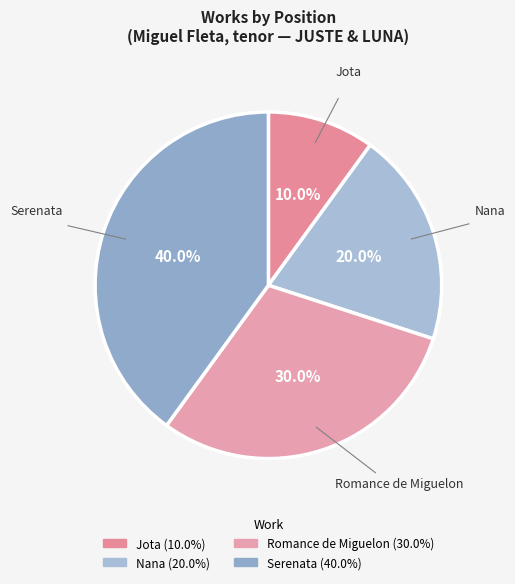

What percentage is NOT represented by Serenata?

60.0%